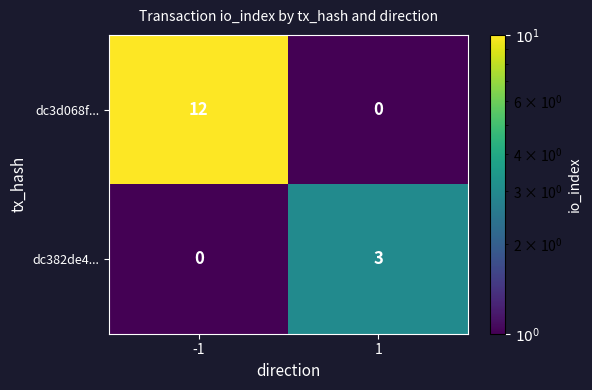

Which series changed the most between -1 and 1?

dc3d068f...